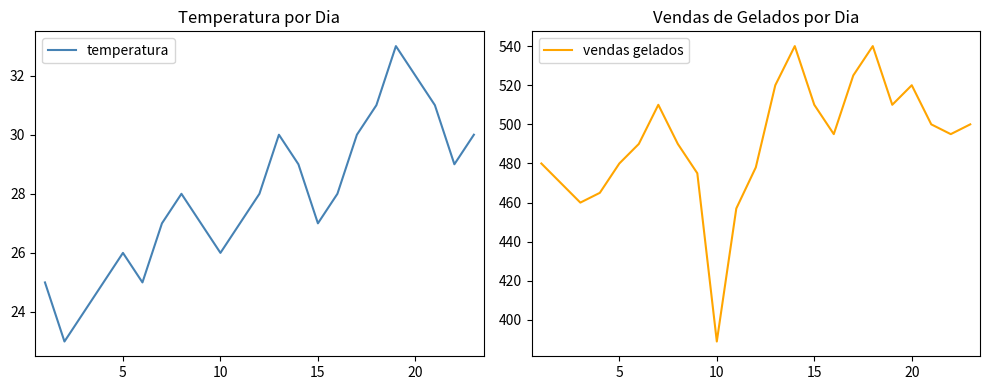

How many lines are shown in the chart?

2